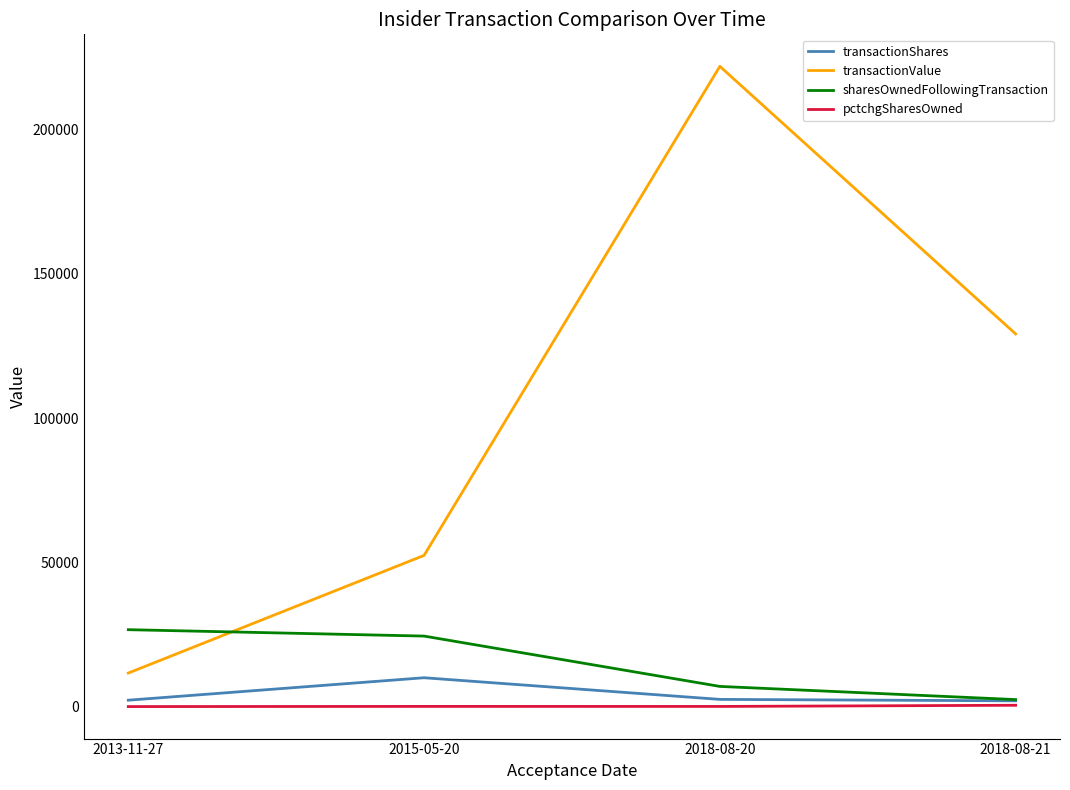

Count the number of data series in this chart.

4